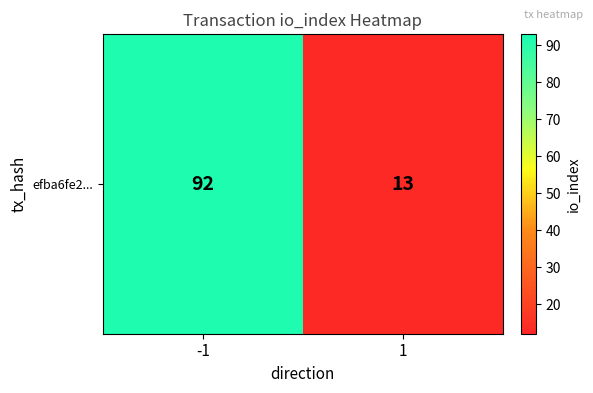

How many values are between 13 and 92?

2